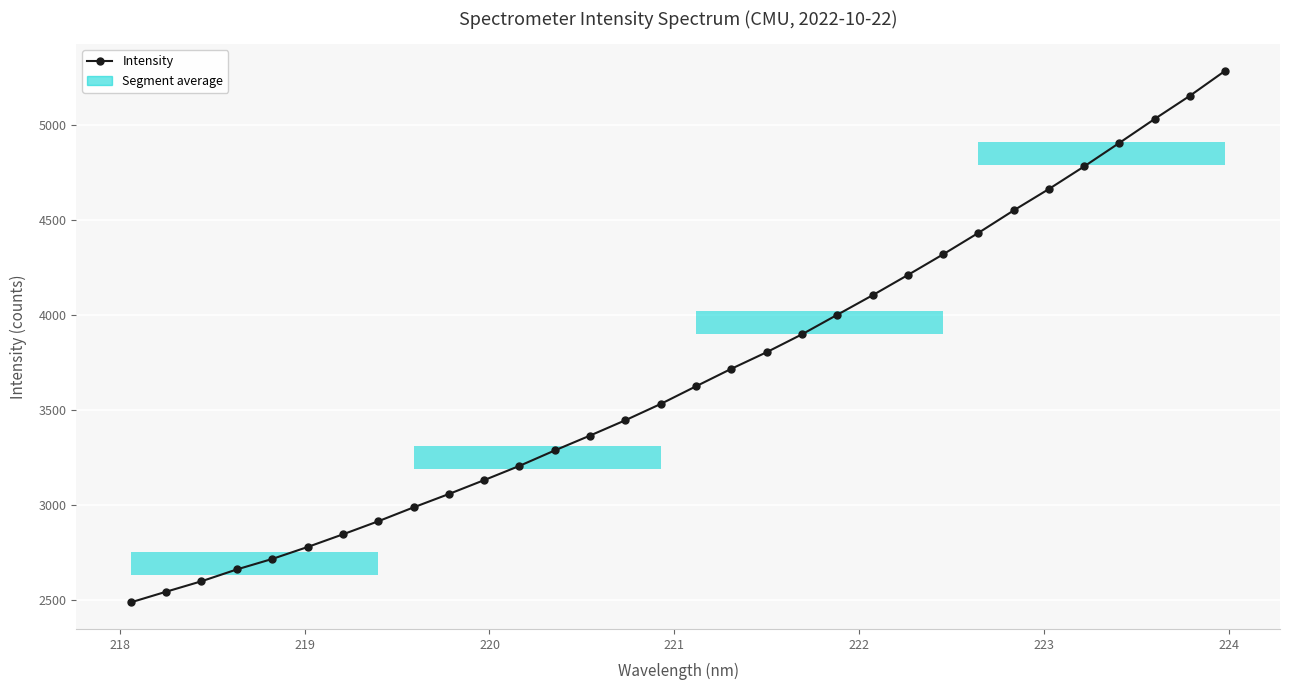

How many series are shown in this chart?

1